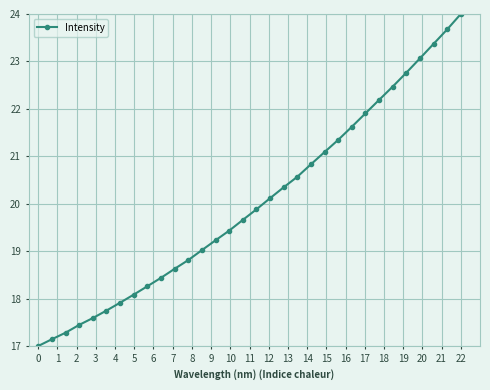

What is the value of the 5th point from the left?

17.6